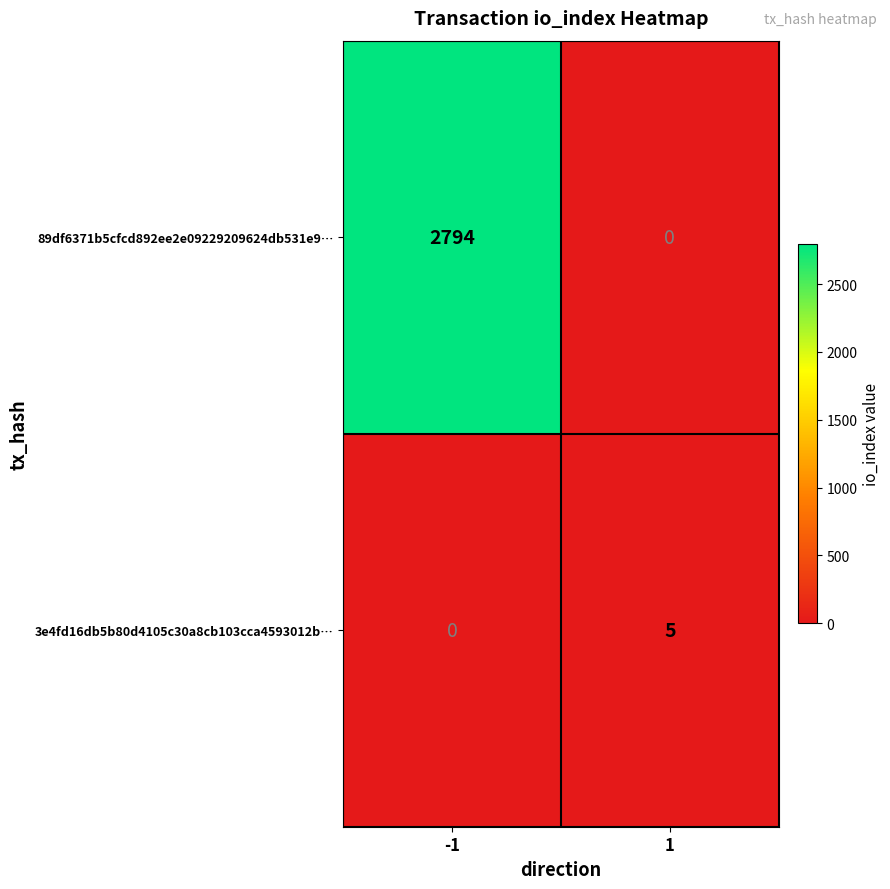

Reading left to right, list all the values displayed in this chart.

89df6371b5cfcd892ee2e09229209624db531e9…: -1=2794	1=0
3e4fd16db5b80d4105c30a8cb103cca4593012b…: -1=0	1=5